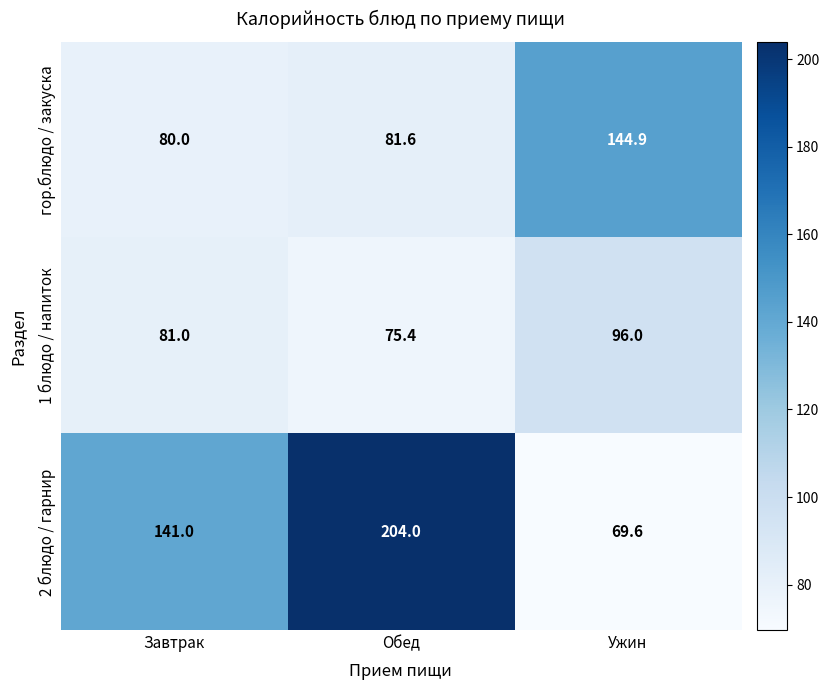

At Обед, list the series in order from largest to smallest.

2 блюдо / гарнир, гор.блюдо / закуска, 1 блюдо / напиток